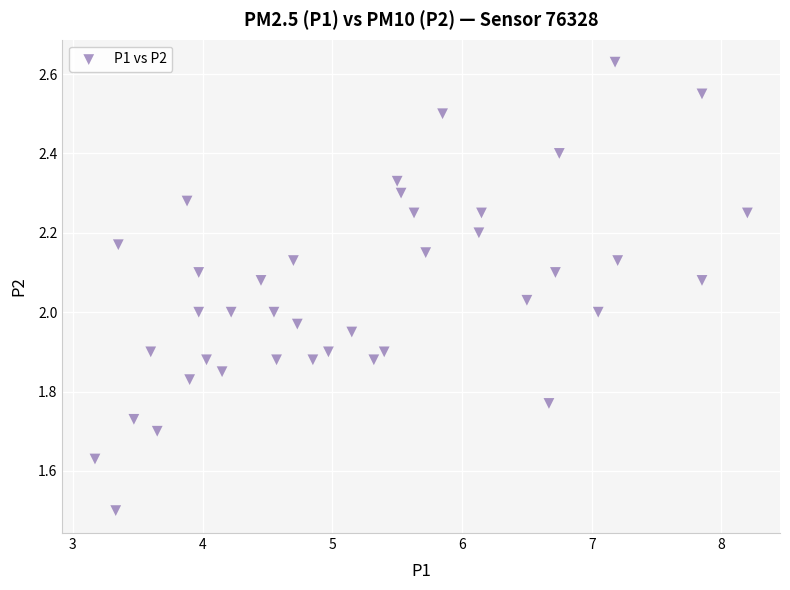

What is the range of Y values (max minus min)?

1.1